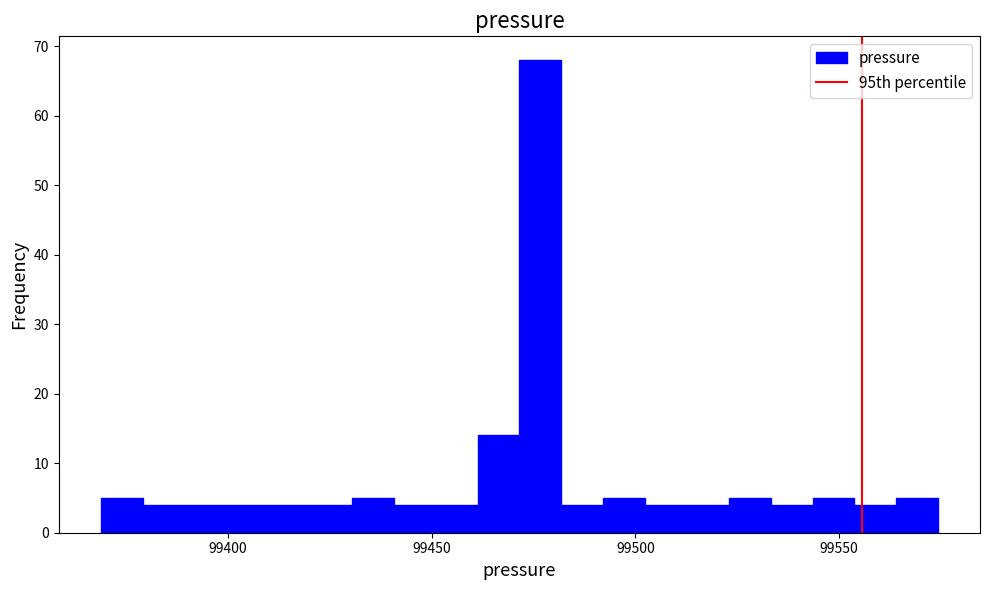

Around what value on the x-axis is the tallest bar? Give the approximate position of its centre, as read against the axis.

99475